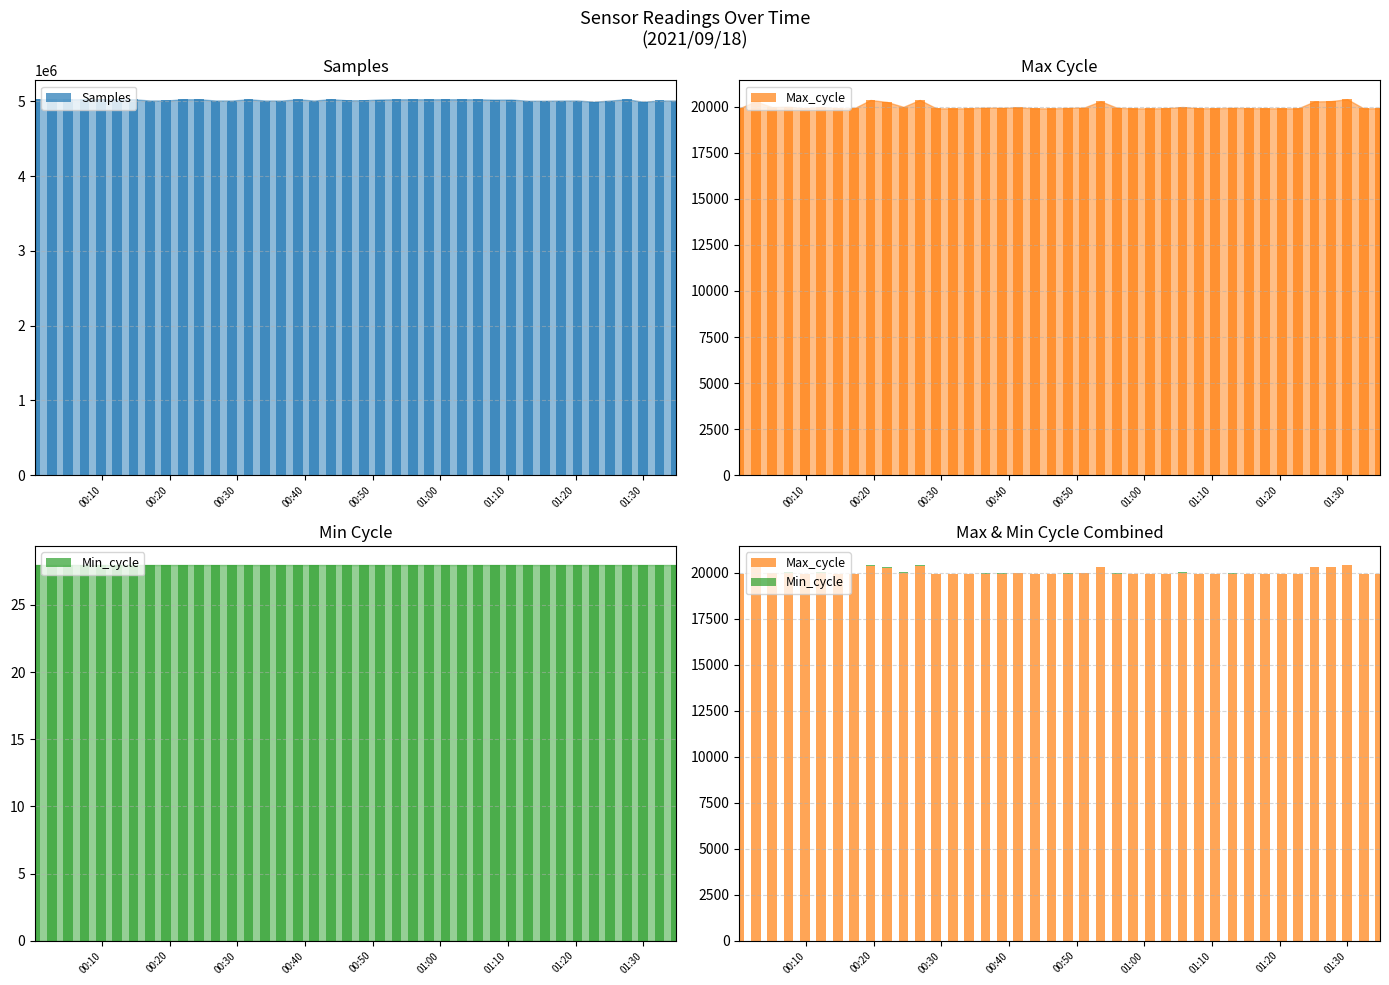

Are the bars grouped side by side (vs. stacked)?

Yes